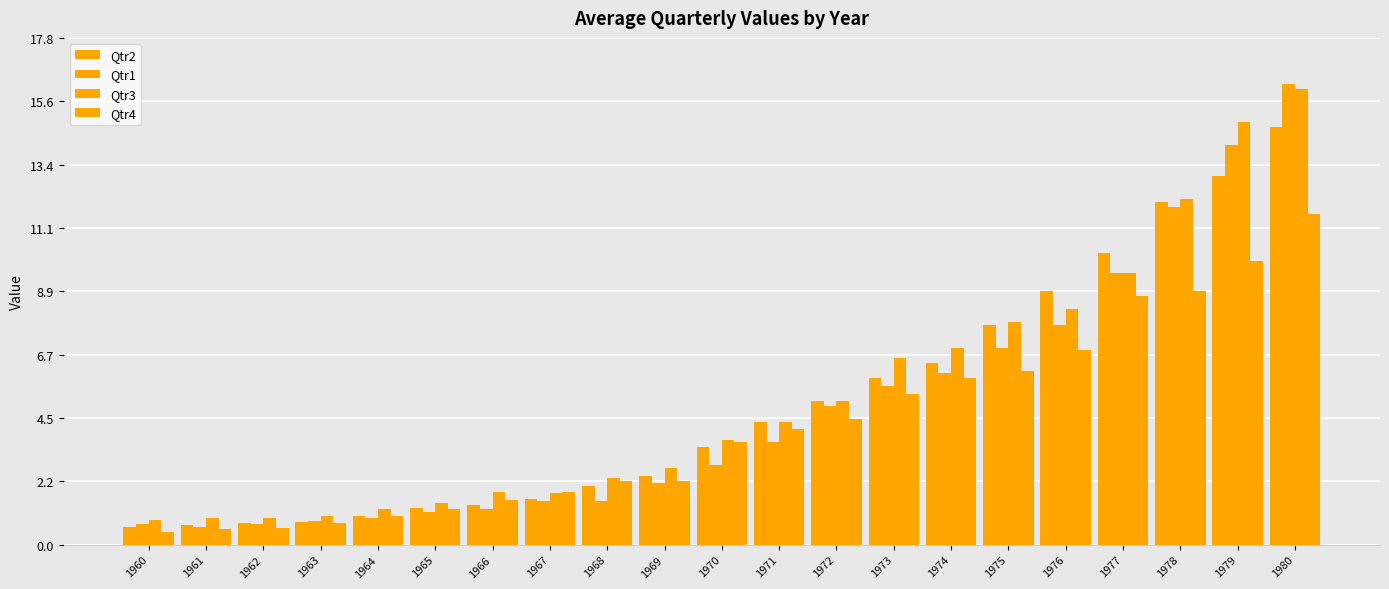

What is the value of the Qtr2 bar at the 7th from the left?

1.4